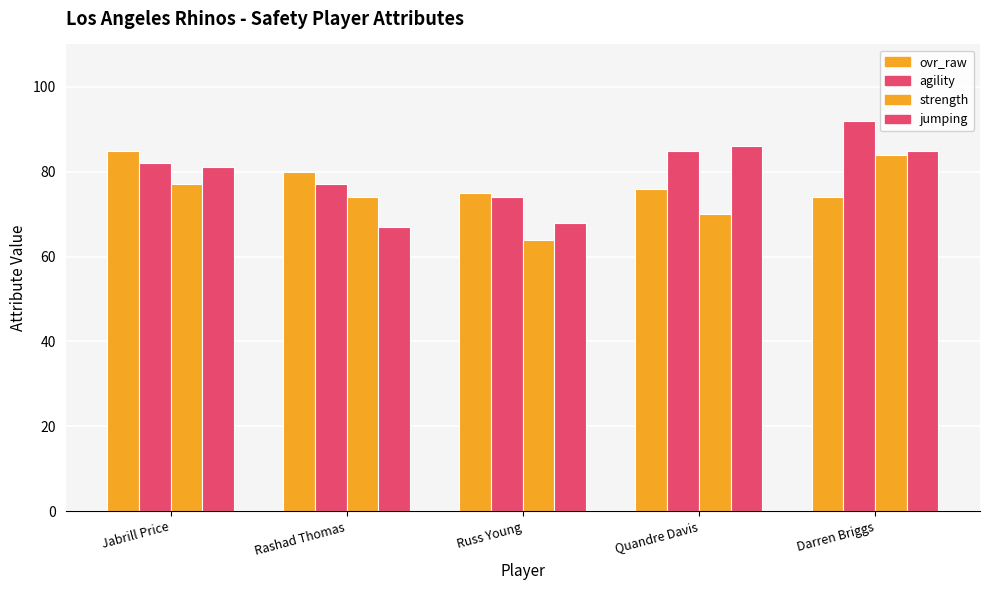

What is the average value of the jumping series?

77